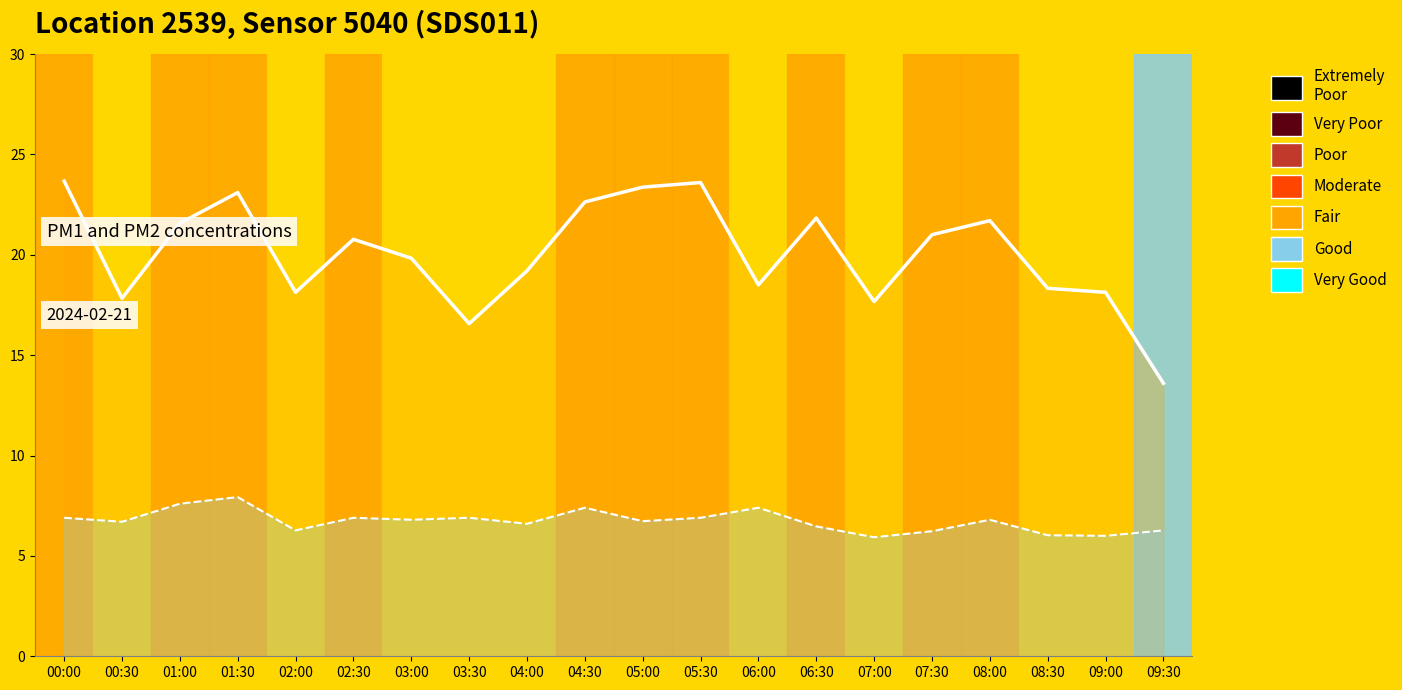

Between 04:00 and 07:30, which series saw the biggest shift?

P1 line